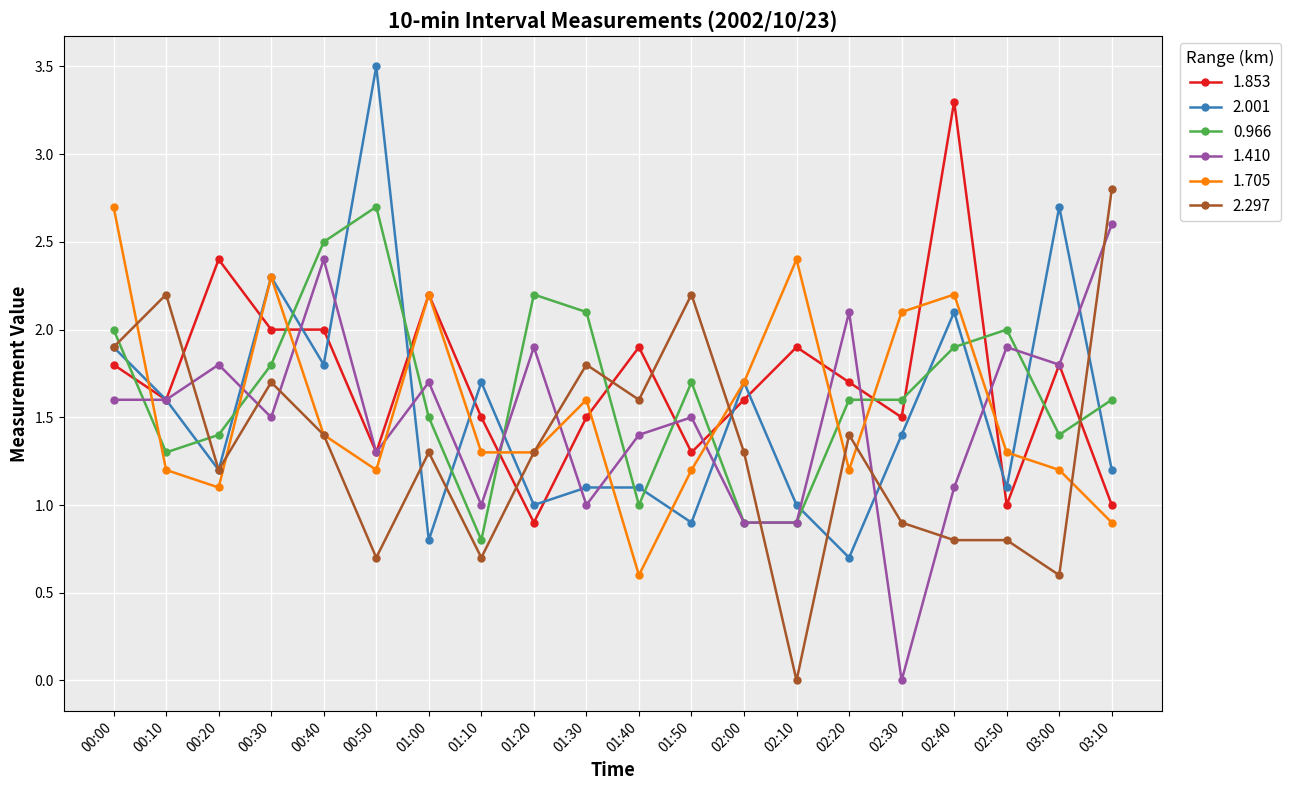

Reading left to right, transcribe all the data shown in this chart.

1.853: 1.8	1.6	2.4	2.0	2.0	1.3	2.2	1.5	0.9	1.5	1.9	1.3	1.6	1.9	1.7	1.5	3.3	1.0	1.8	1.0
2.001: 1.9	1.6	1.2	2.3	1.8	3.5	0.8	1.7	1.0	1.1	1.1	0.9	1.7	1.0	0.7	1.4	2.1	1.1	2.7	1.2
0.966: 2.0	1.3	1.4	1.8	2.5	2.7	1.5	0.8	2.2	2.1	1.0	1.7	0.9	0.9	1.6	1.6	1.9	2.0	1.4	1.6
1.410: 1.6	1.6	1.8	1.5	2.4	1.3	1.7	1.0	1.9	1.0	1.4	1.5	0.9	0.9	2.1	0.0	1.1	1.9	1.8	2.6
1.705: 2.7	1.2	1.1	2.3	1.4	1.2	2.2	1.3	1.3	1.6	0.6	1.2	1.7	2.4	1.2	2.1	2.2	1.3	1.2	0.9
2.297: 1.9	2.2	1.2	1.7	1.4	0.7	1.3	0.7	1.3	1.8	1.6	2.2	1.3	0.0	1.4	0.9	0.8	0.8	0.6	2.8